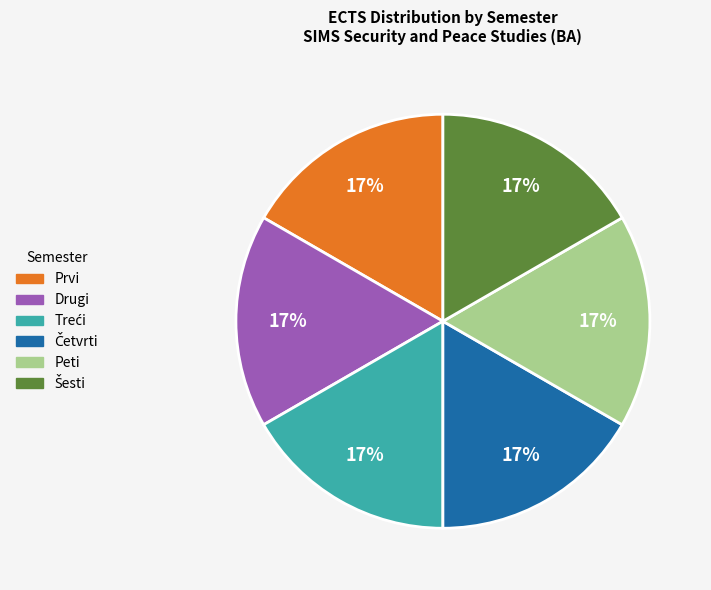

True or false: Peti accounts for 17% of the total.

True